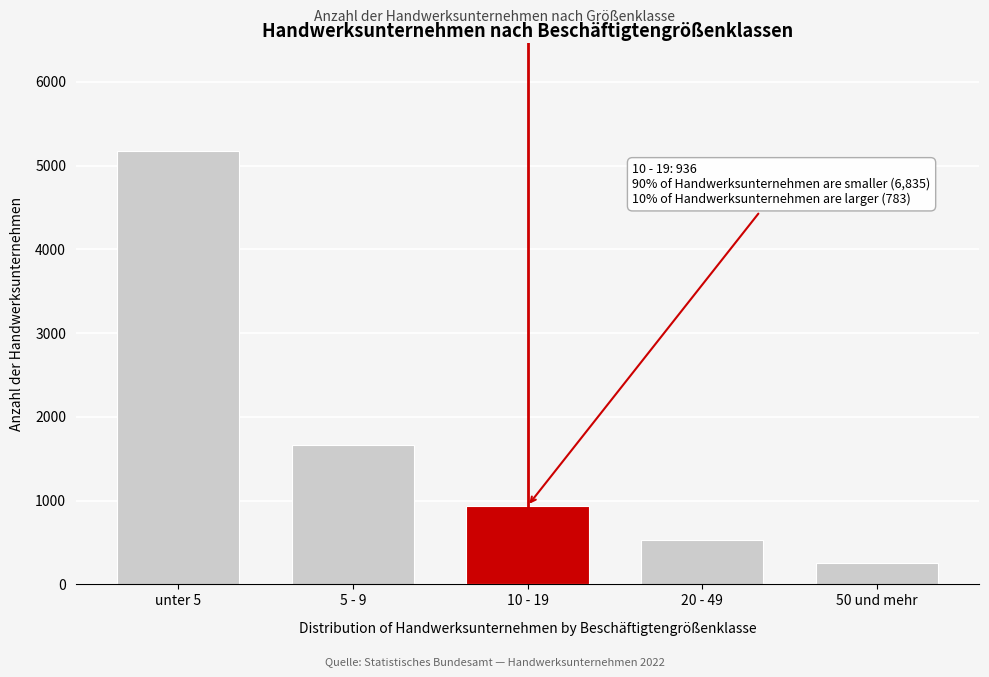

Reading left to right, list all the values displayed in this chart.

unter 5=5176	5 - 9=1659	10 - 19=936	20 - 49=527	50 und mehr=256